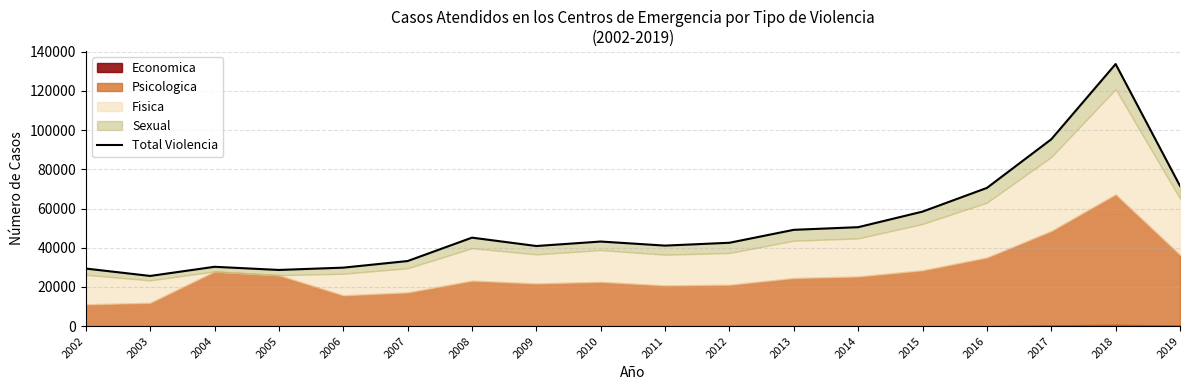

List the labels in order of value, largest first.

2018, 2017, 2019, 2016, 2015, 2014, 2013, 2008, 2010, 2012, 2011, 2009, 2007, 2004, 2006, 2002, 2005, 2003